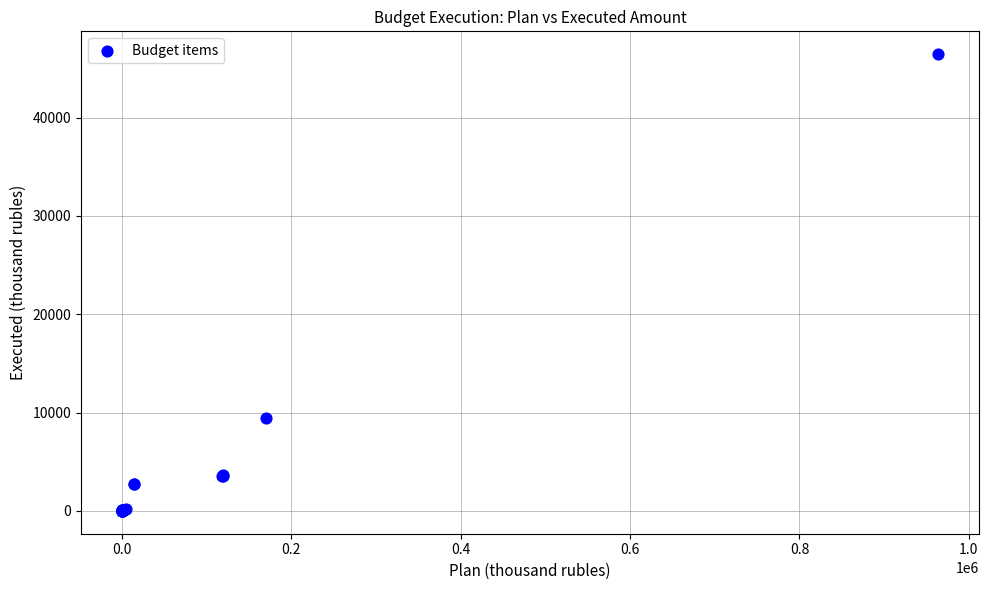

What Y value in the scatter plot is closest to 23222?

9445.9